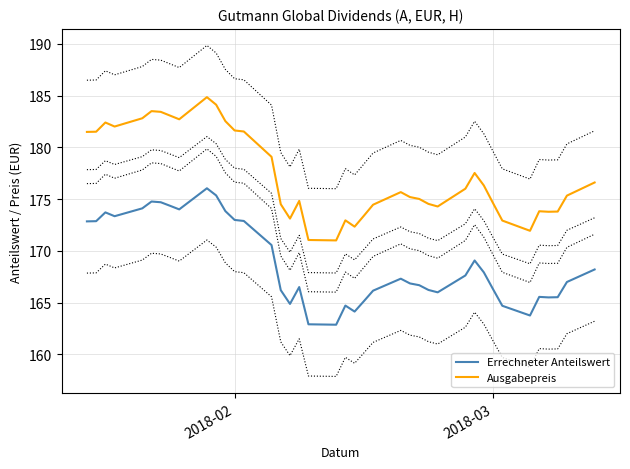

What is the greatest value displayed?

184.9